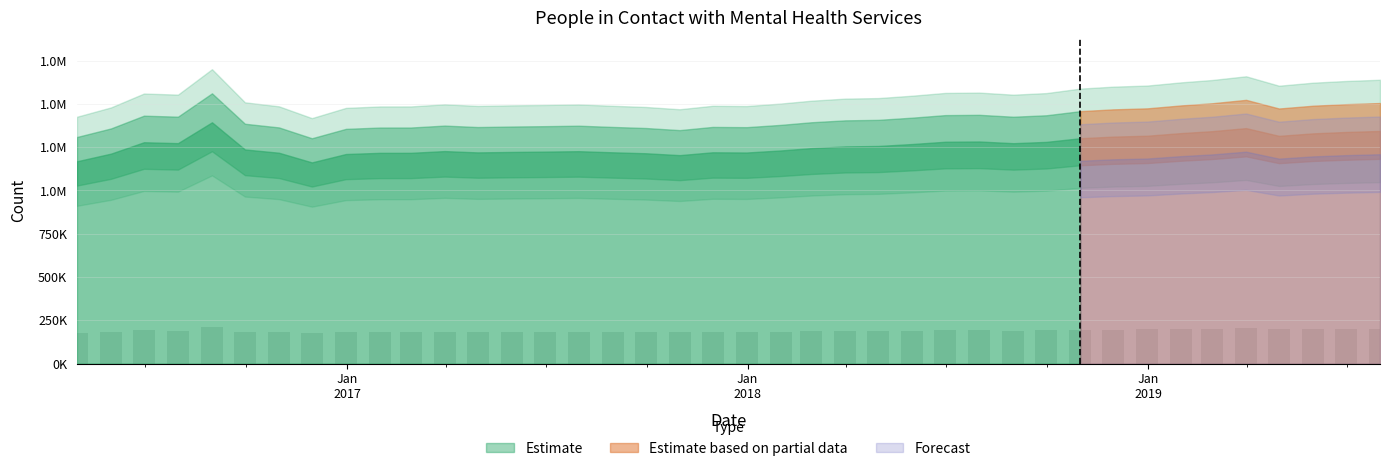

What is the greatest value displayed?

209040.6